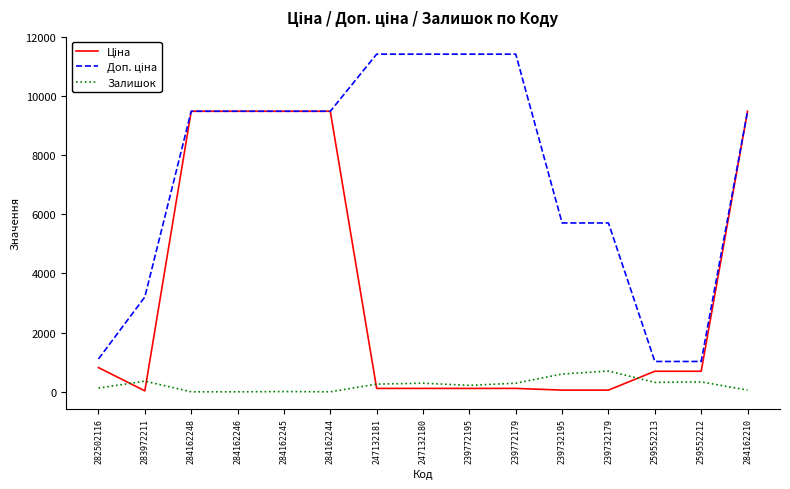

What is the spread (max minus min) of values at 284162248?

9480.1